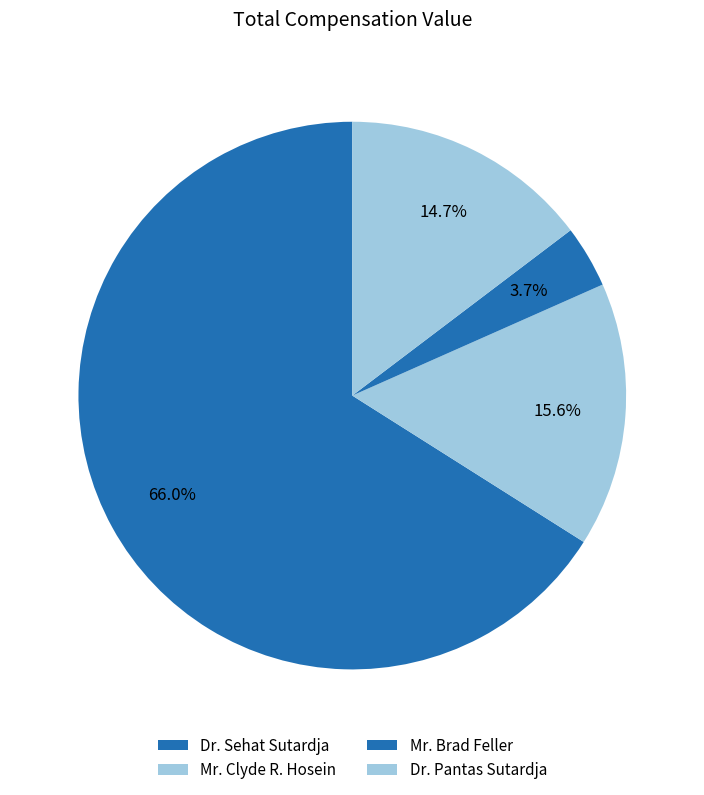

Do Dr. Pantas Sutardja and Dr. Sehat Sutardja together represent more than half of the pie?

Yes